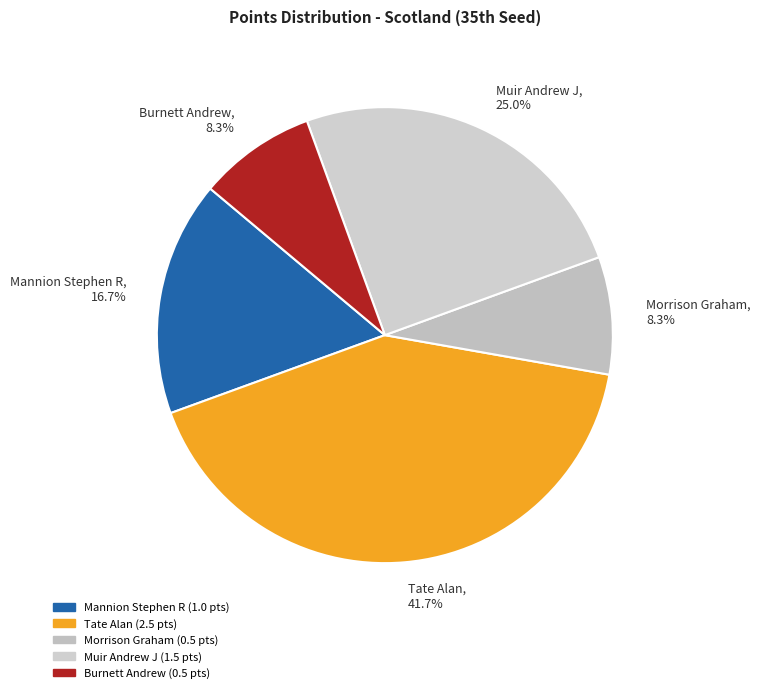

Count the number of slices in the pie.

5